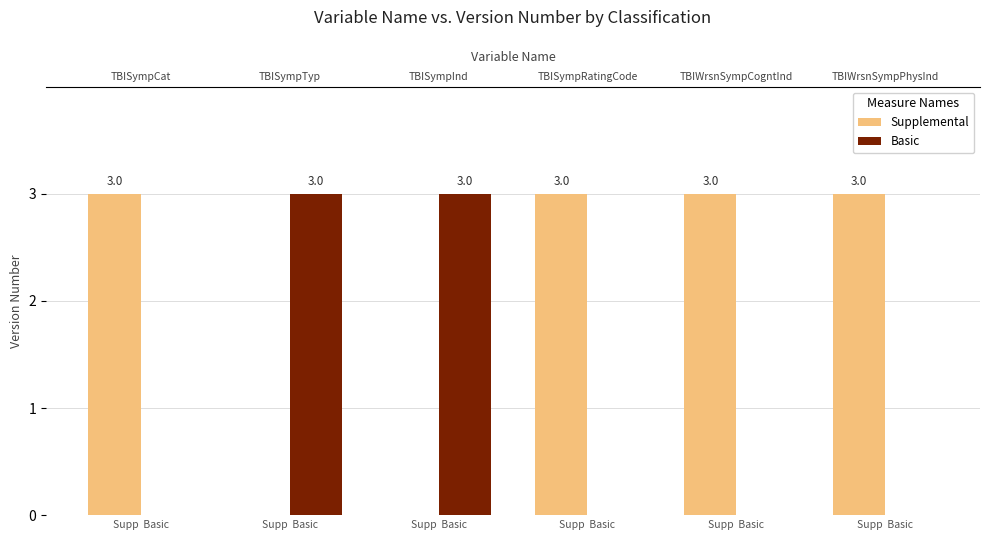

How many groups of bars are there?

6